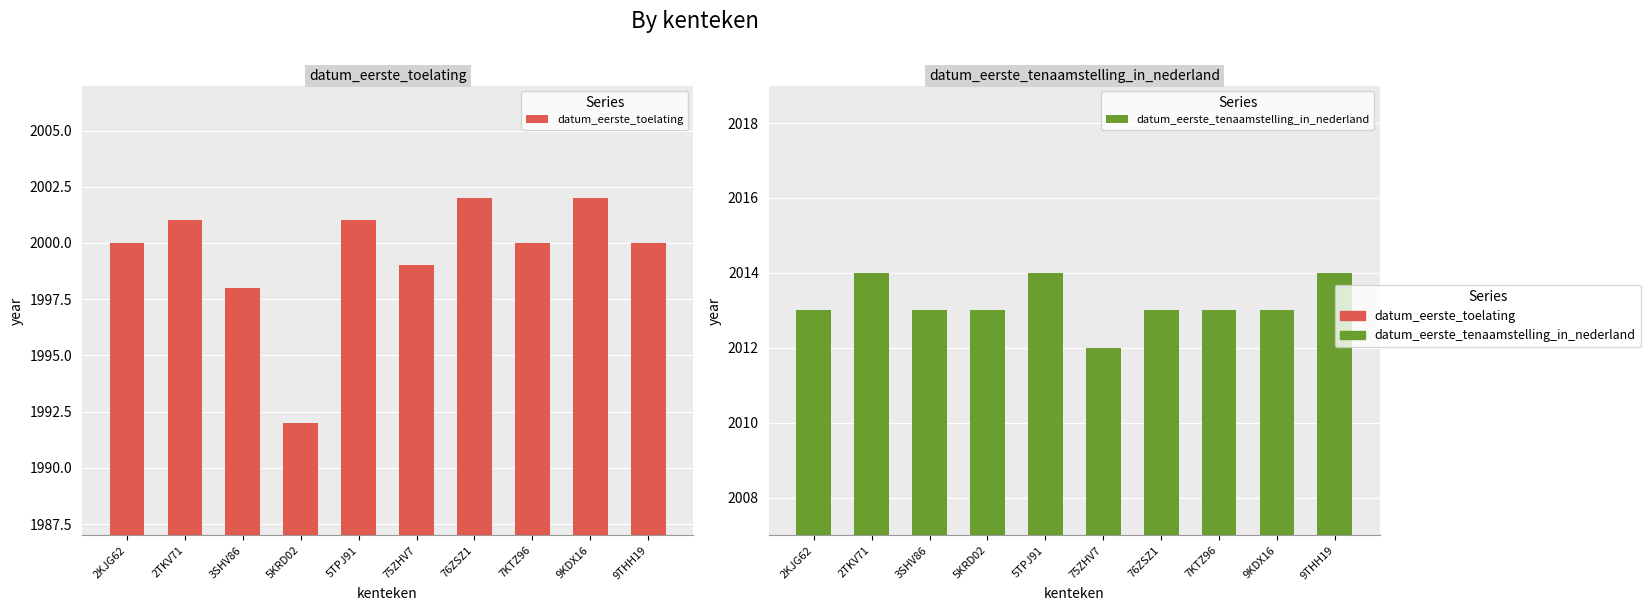

List the series in order of their peak value, lowest first.

datum_eerste_toelating, datum_eerste_tenaamstelling_in_nederland